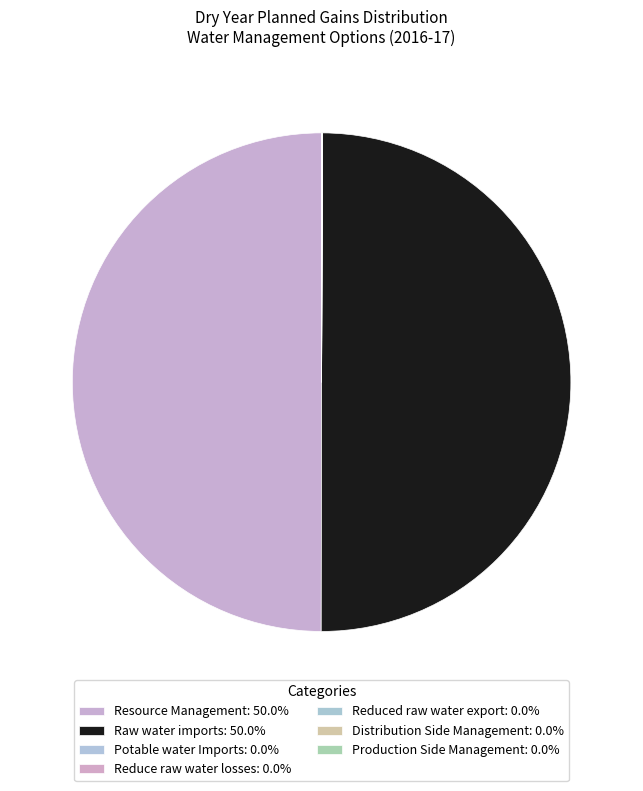

What percentage is the Raw water imports slice, to the nearest percent?

50%